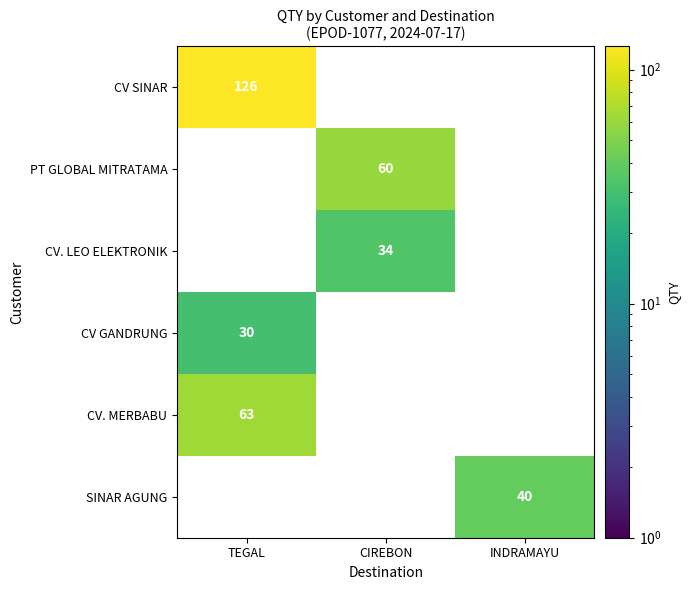

The PT GLOBAL MITRATAMA series shows 92 at CIREBON. True or false?

False